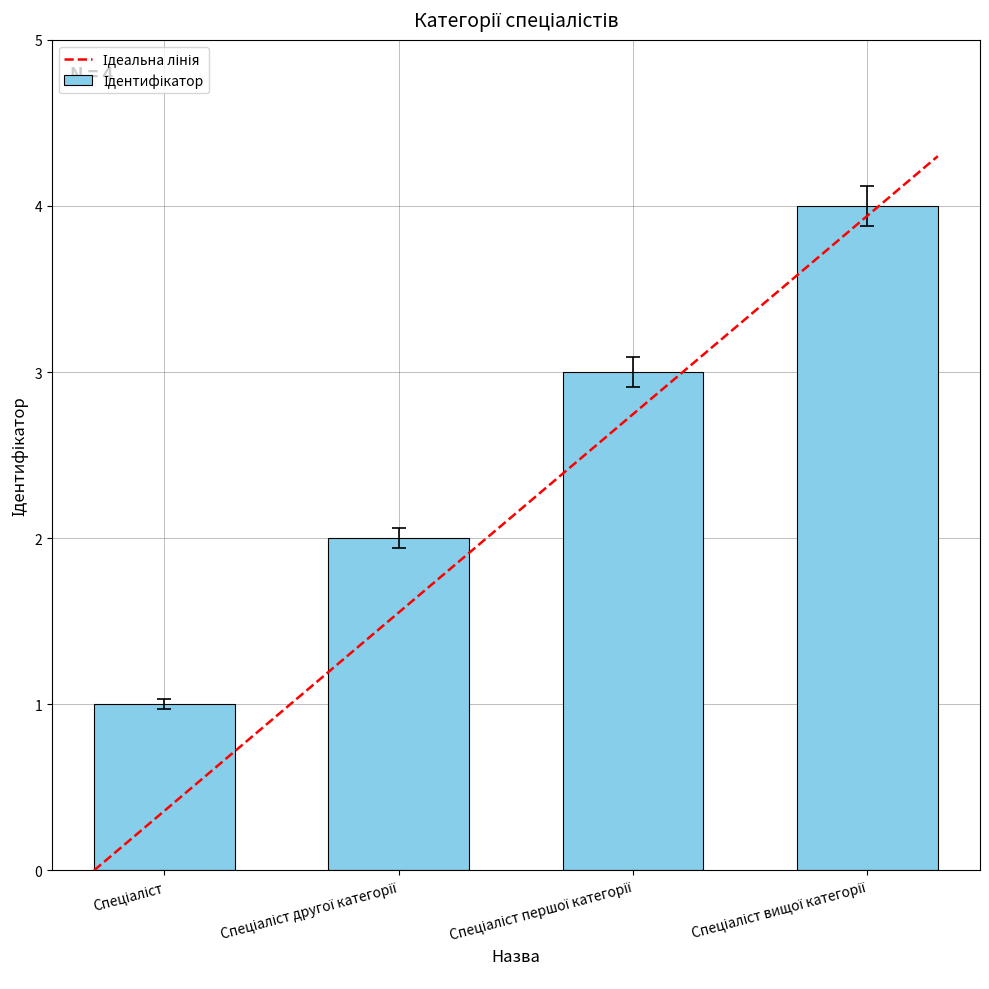

Count the number of data series in this chart.

1